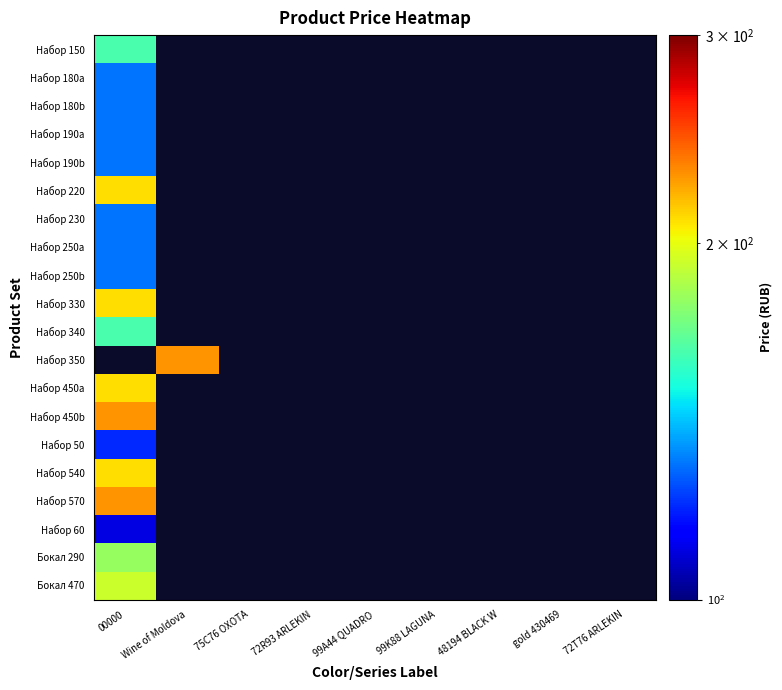

Where is Набор 220 nearest to the value 210?

00000